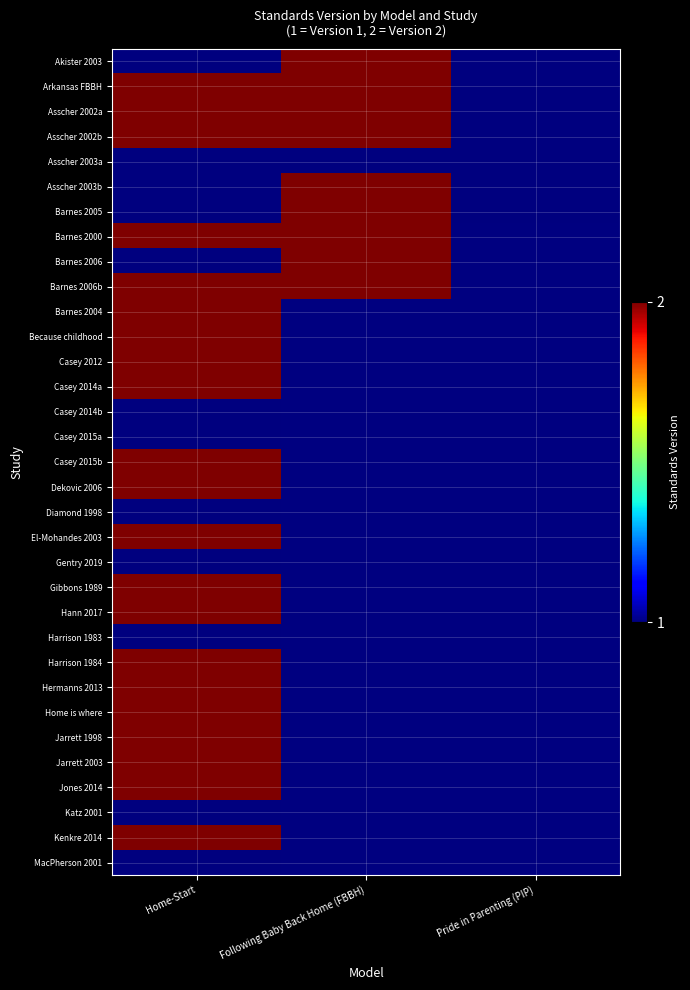

List the series in order of their peak value, lowest first.

Asscher 2003a, Casey 2014b, Casey 2015a, Diamond 1998, Gentry 2019, Harrison 1983, Katz 2001, MacPherson 2001, Akister 2003, Arkansas FBBH, Asscher 2002a, Asscher 2002b, Asscher 2003b, Barnes 2005, Barnes 2000, Barnes 2006, Barnes 2006b, Barnes 2004, Because childhood, Casey 2012, Casey 2014a, Casey 2015b, Dekovic 2006, El-Mohandes 2003, Gibbons 1989, Hann 2017, Harrison 1984, Hermanns 2013, Home is where, Jarrett 1998, Jarrett 2003, Jones 2014, Kenkre 2014